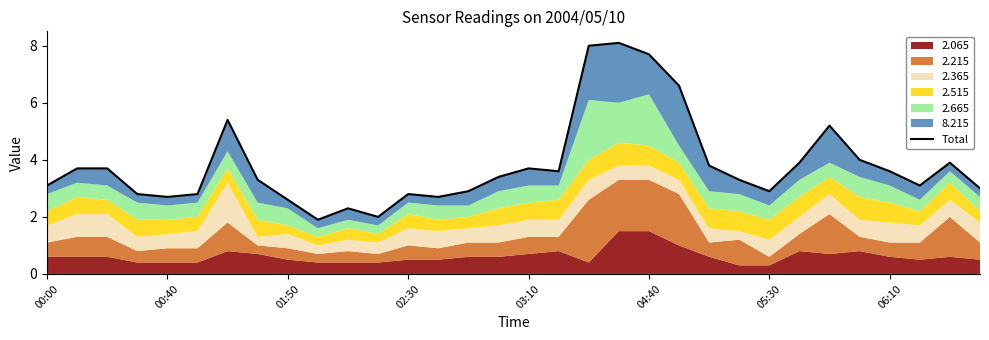

Reading left to right, extract all data points from this chart.

3.1	3.7	3.7	2.8	2.7	2.8	5.4	3.3	2.6	1.9	2.3	2.0	2.8	2.7	2.9	3.4	3.7	3.6	8.0	8.1	7.7	6.6	3.8	3.3	2.9	3.9	5.2	4.0	3.6	3.1	3.9	3.0